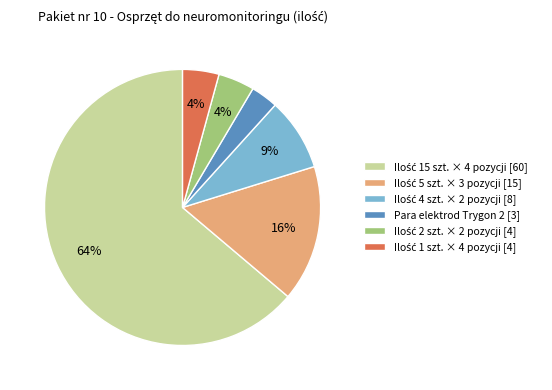

Does any single category account for the majority?

Yes